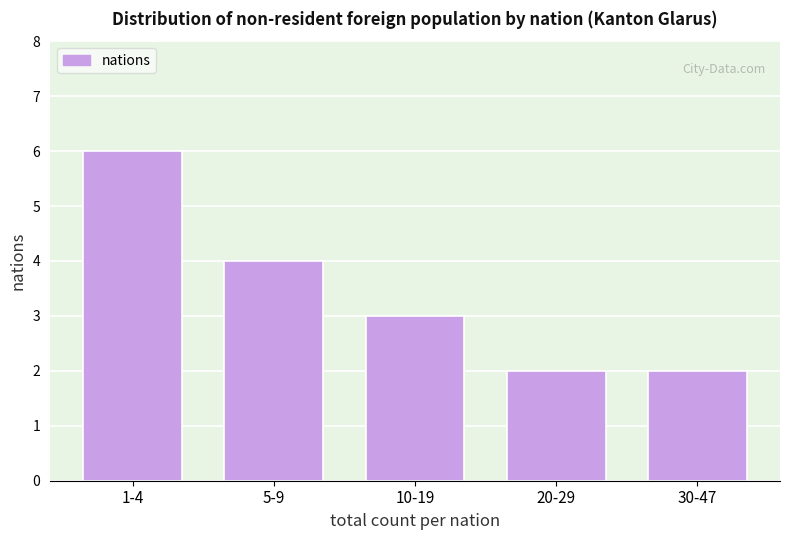

Reading left to right, what are all the values shown in this chart?

1-4=6	5-9=4	10-19=3	20-29=2	30-47=2